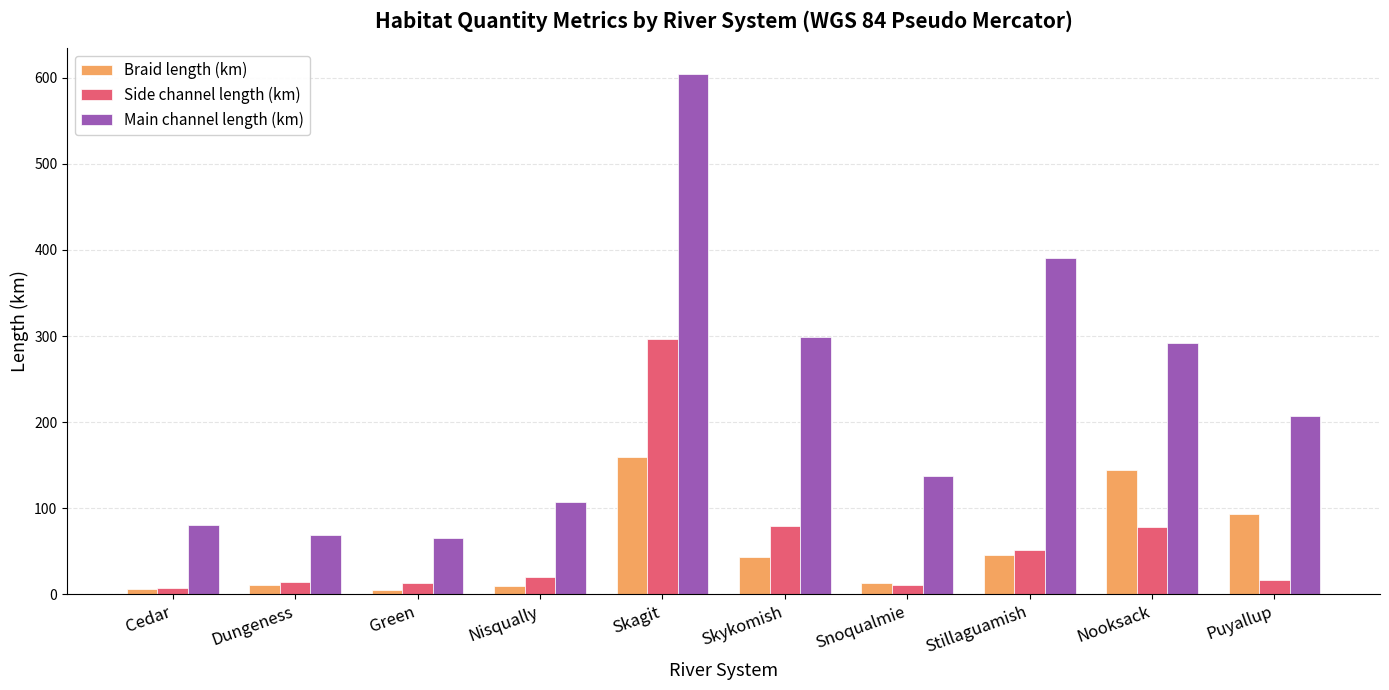

What is the label of the 2nd bar from the left?

Dungeness